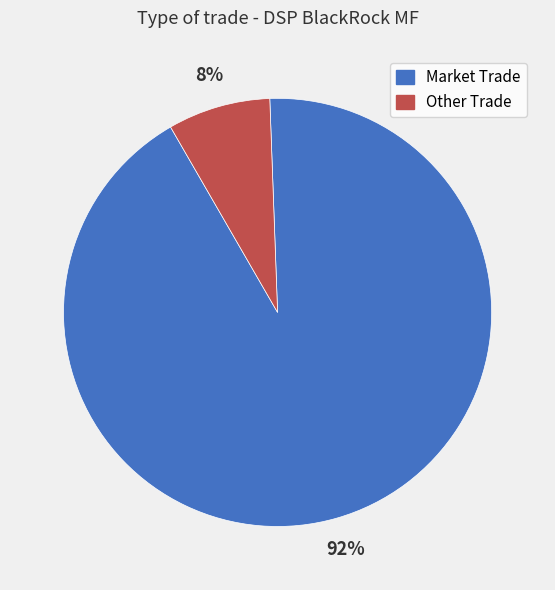

To the nearest percent, what percentage of the pie is Market Trade?

92%